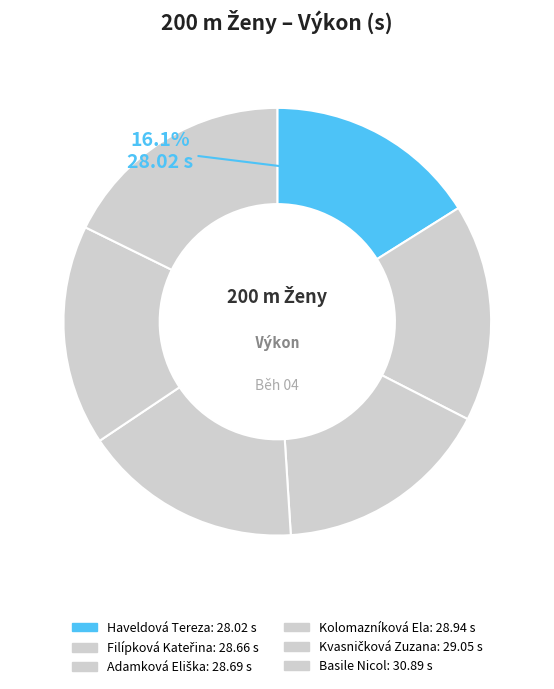

The Adamková Eliška slice represents 16% of the pie. True or false?

True